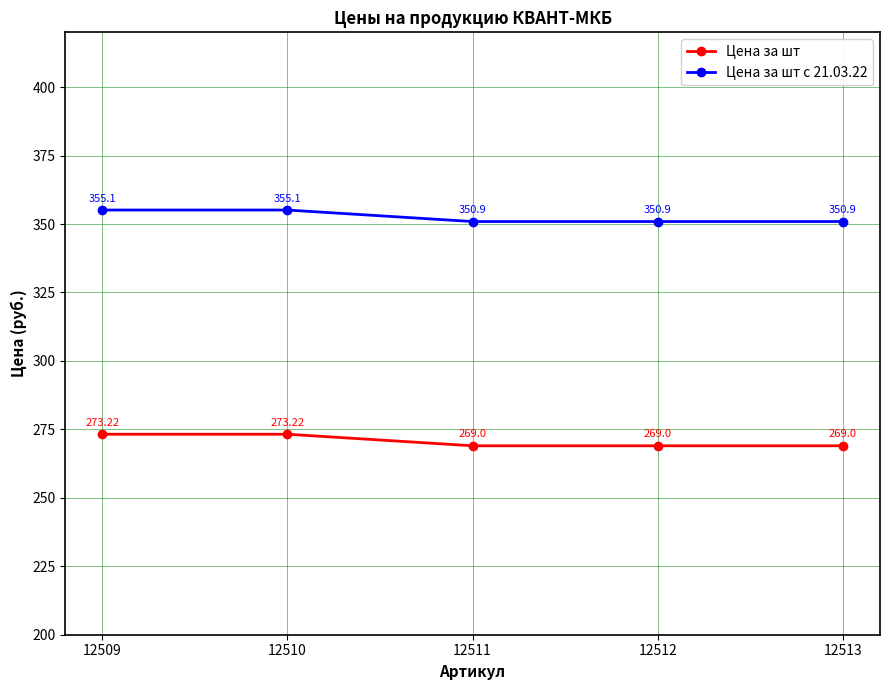

True or false: Цена за шт and Цена за шт с 21.03.22 cross at least once.

False